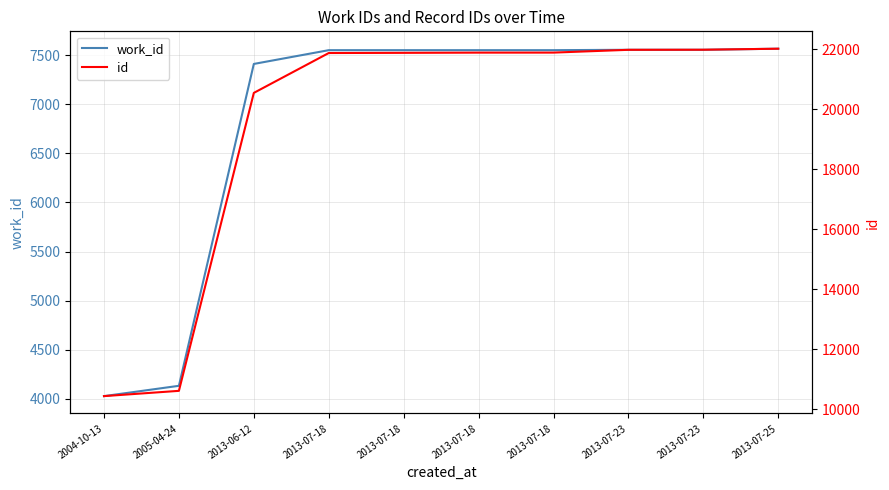

How many data points does each series have?

10